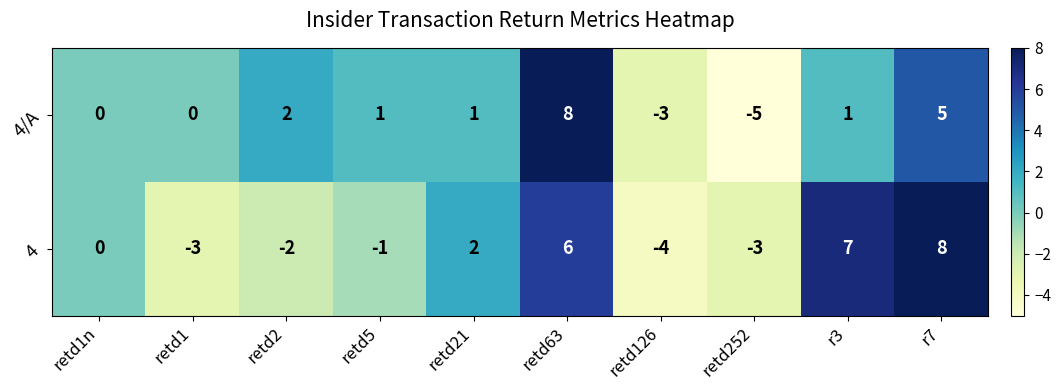

Reading left to right, what are all the values shown in this chart?

4/A: retd1n=0	retd1=0	retd2=2	retd5=1	retd21=1	retd63=8	retd126=-3	retd252=-5	r3=1	r7=5
4: retd1n=0	retd1=-3	retd2=-2	retd5=-1	retd21=2	retd63=6	retd126=-4	retd252=-3	r3=7	r7=8